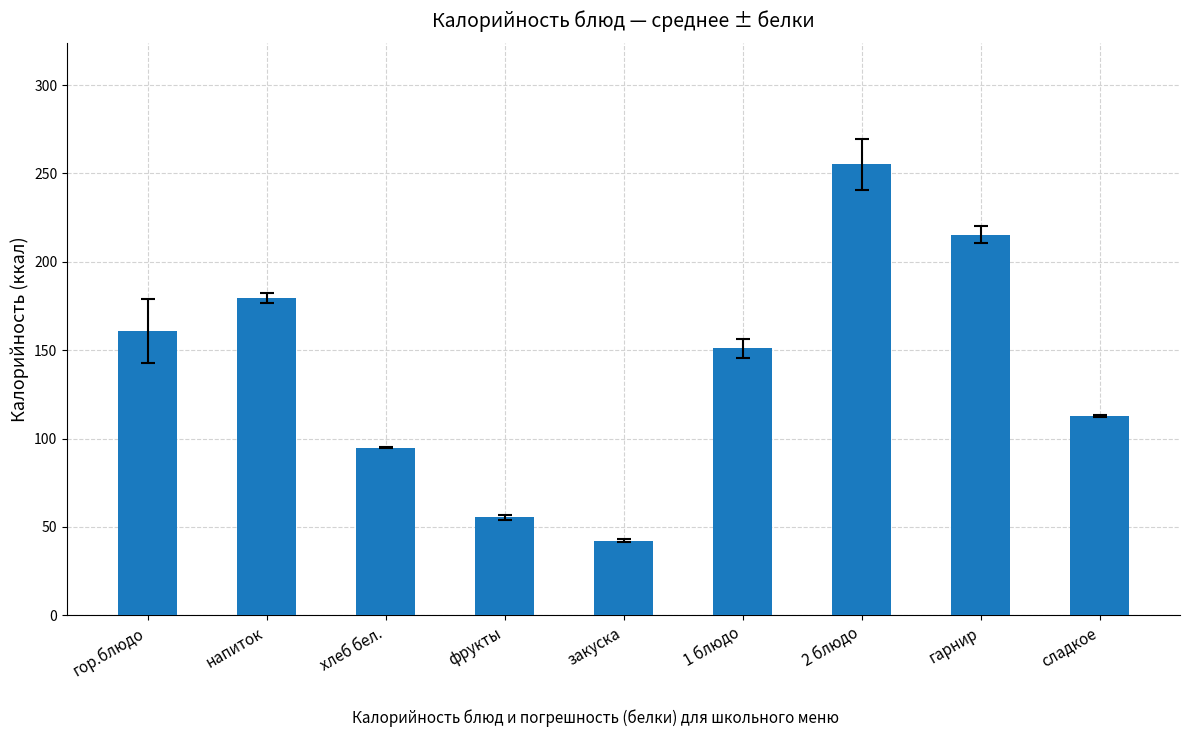

At which category does the chart reach its minimum across all series?

закуска